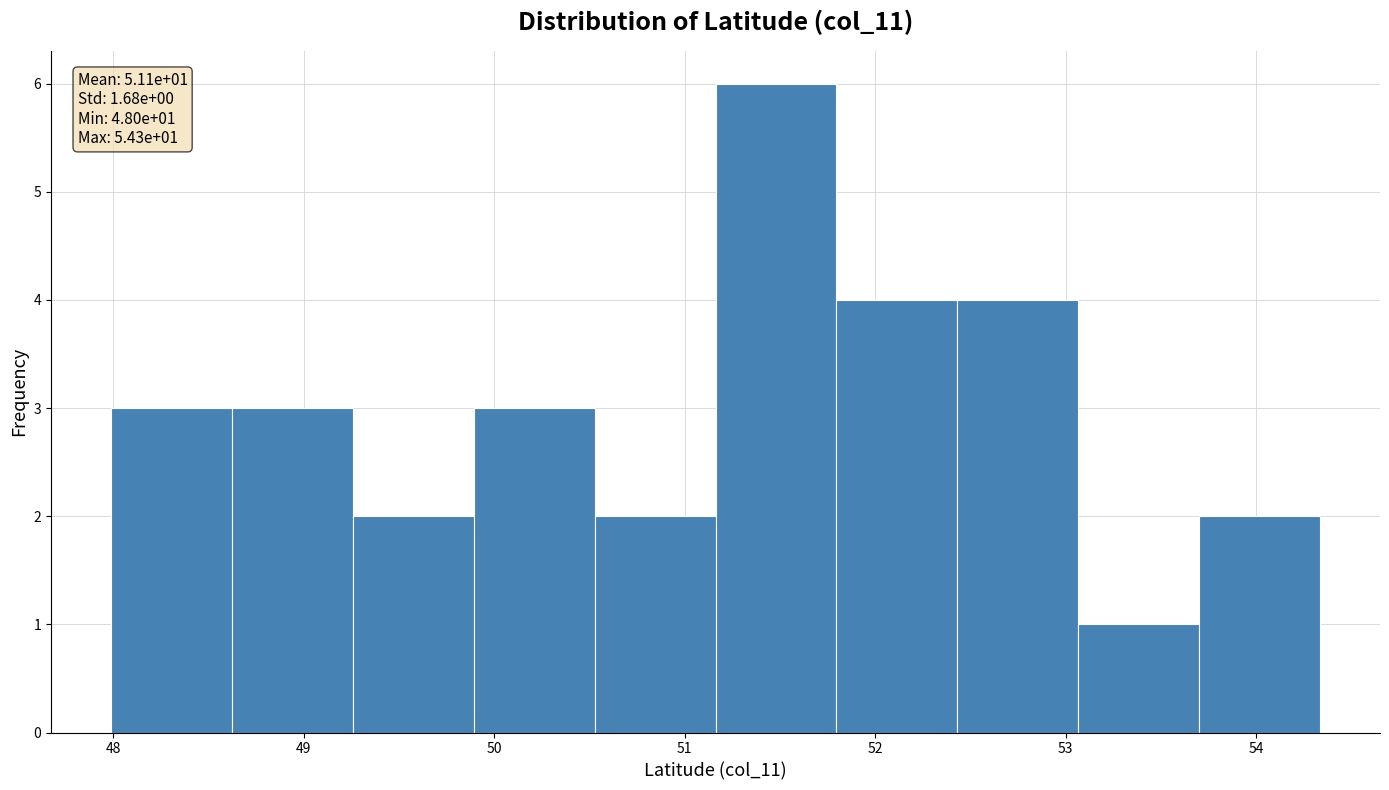

Which range on the x-axis has the tallest bar?

51.2 to 51.8